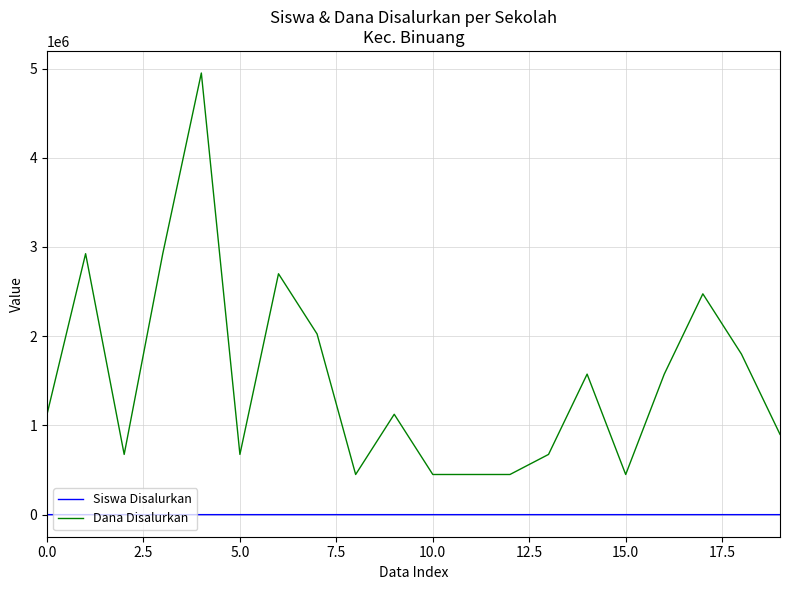

True or false: Dana Disalurkan and Siswa Disalurkan cross at least once.

False